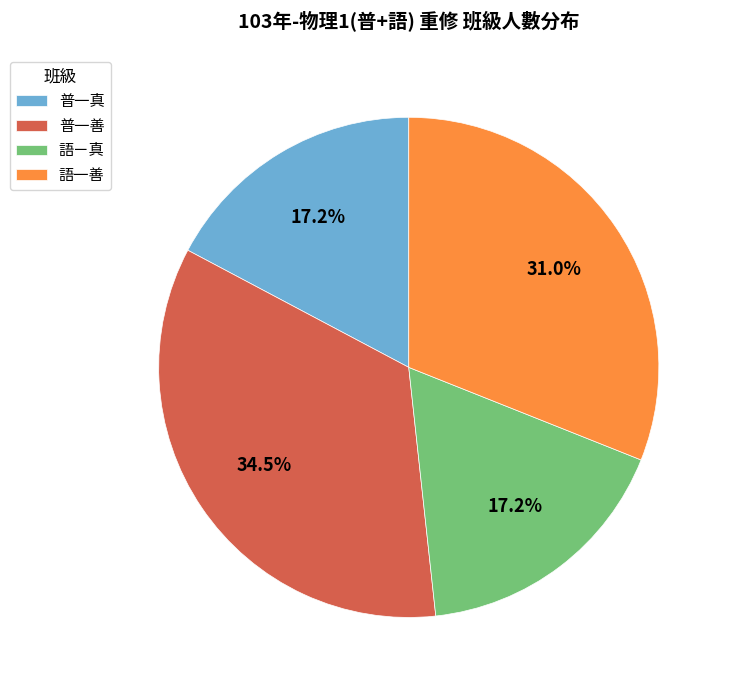

Is there a majority slice in this chart?

No